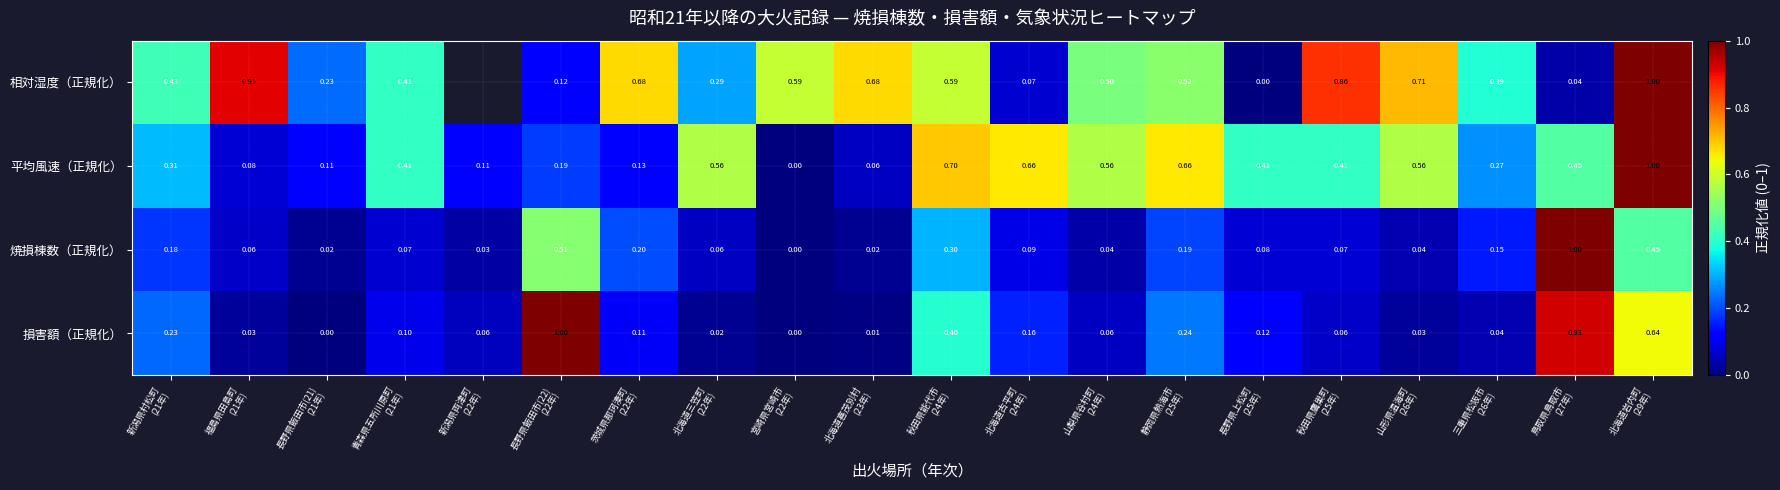

Where is 焼損棟数（正規化） nearest to the value 0?

宮崎県宮崎市 (22年)